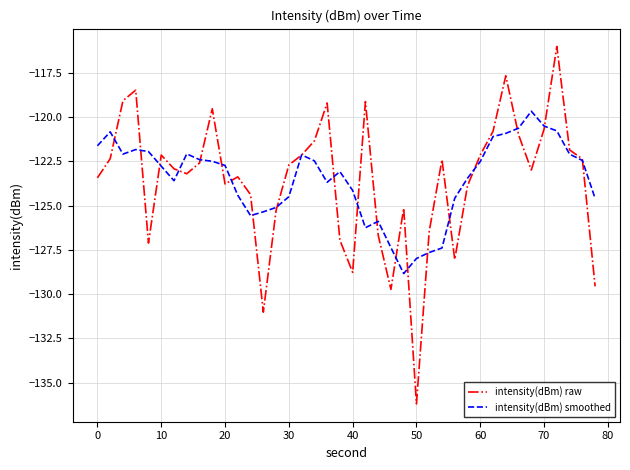

How many interior local peaks does the intensity(dBm) raw series have?

10